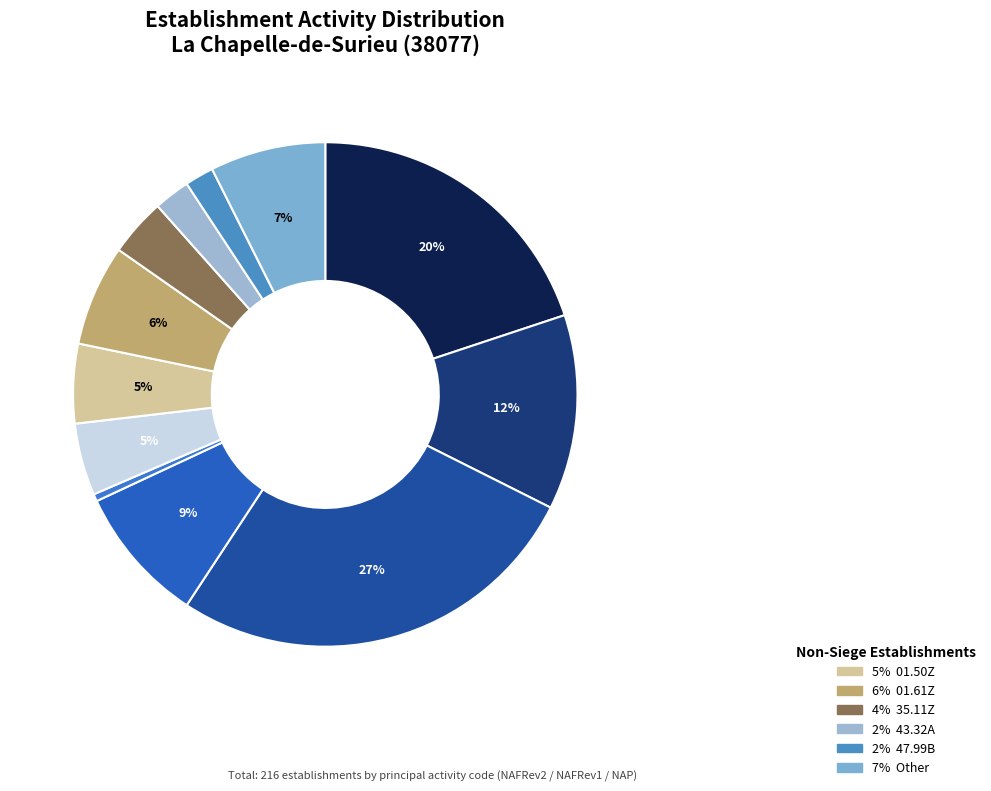

How many segments does this pie chart have?

12